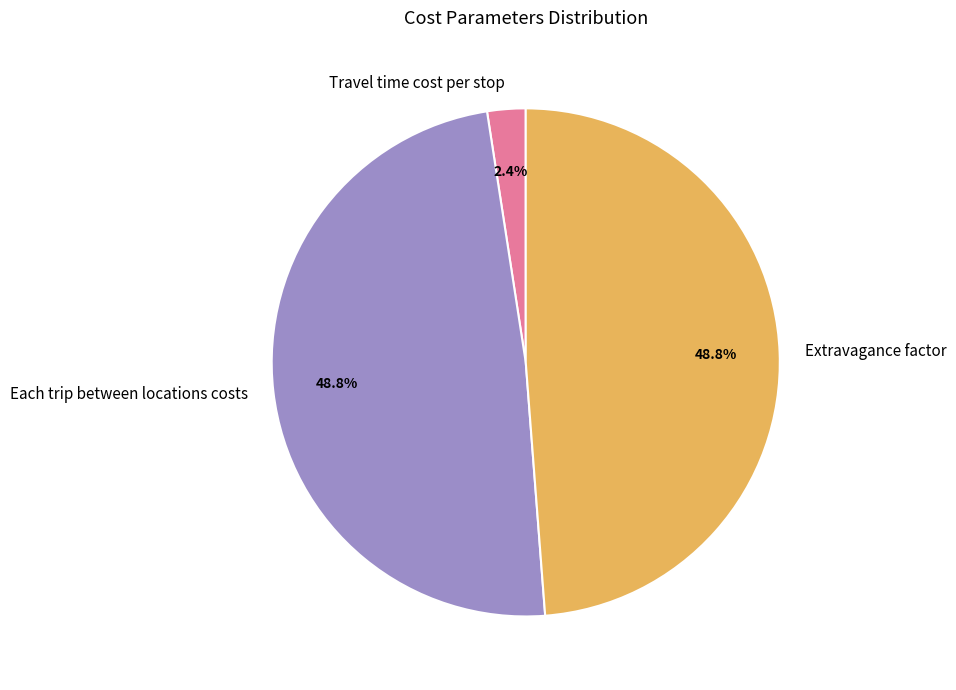

Is the sum of Travel time cost per stop and Each trip between locations costs greater than half?

Yes